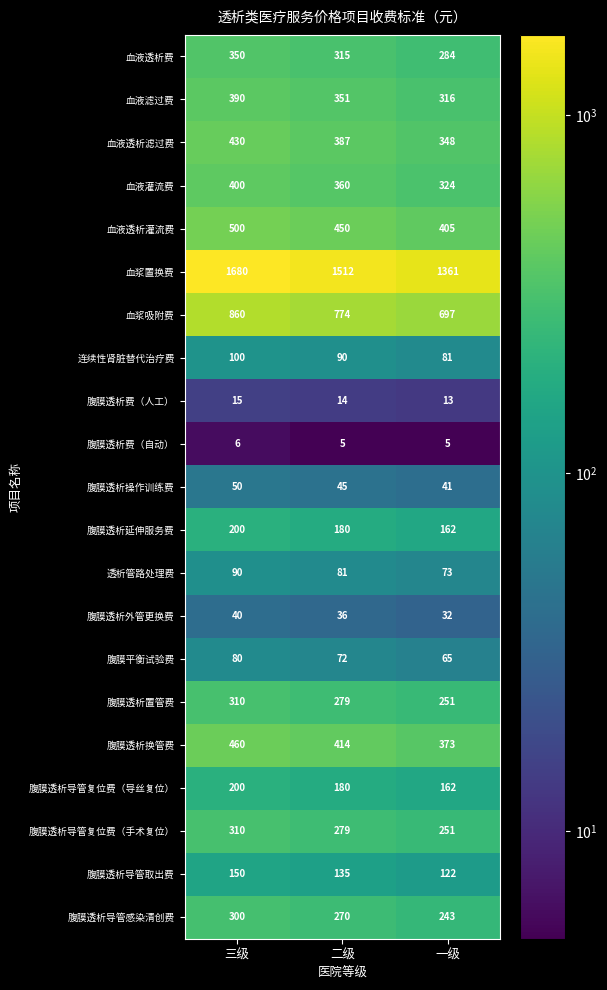

What is the lowest value of the 腹膜透析导管感染清创费 series?

243